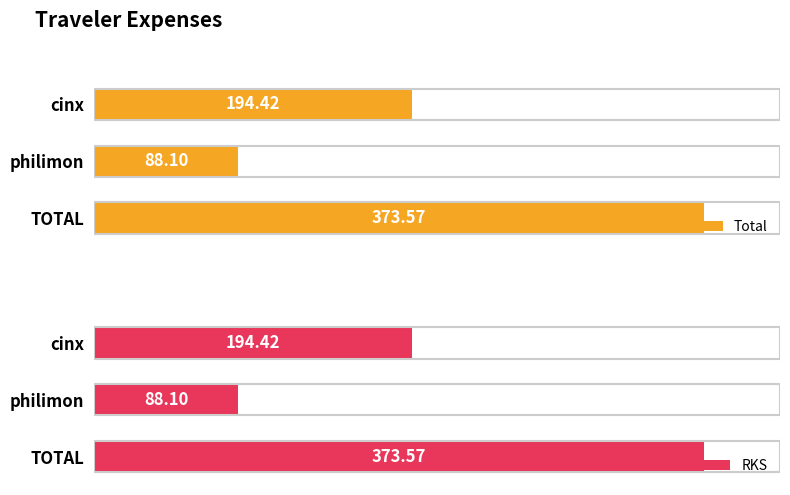

Rank the categories by RKS value from lowest to highest.

philimon, cinx, TOTAL